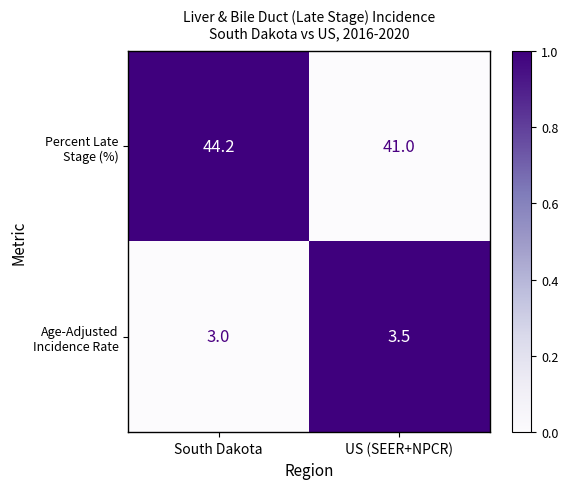

Which category has the lowest value across all series?

South Dakota